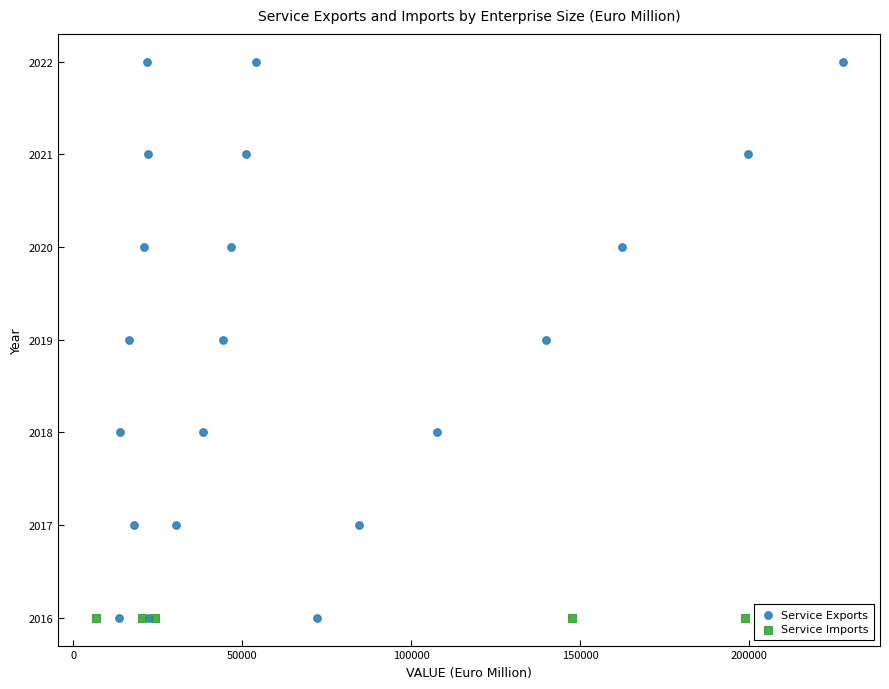

Which series contains the highest Y value?

Service Exports